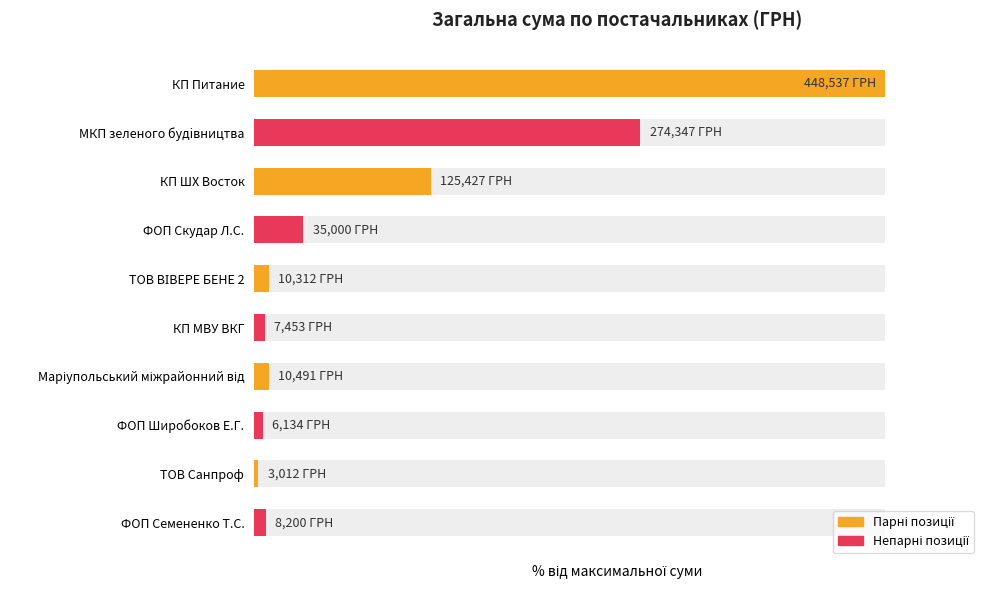

Rank the categories by value from highest to lowest.

КП Питание, МКП зеленого будiвництва, КП ШХ Восток, ФОП Скудар Л.С., Маріупольський міжрайонний від, ТОВ ВІВЕРЕ БЕНЕ 2, ФОП Семененко Т.С., КП МВУ ВКГ, ФОП Широбоков Е.Г., ТОВ Санпроф